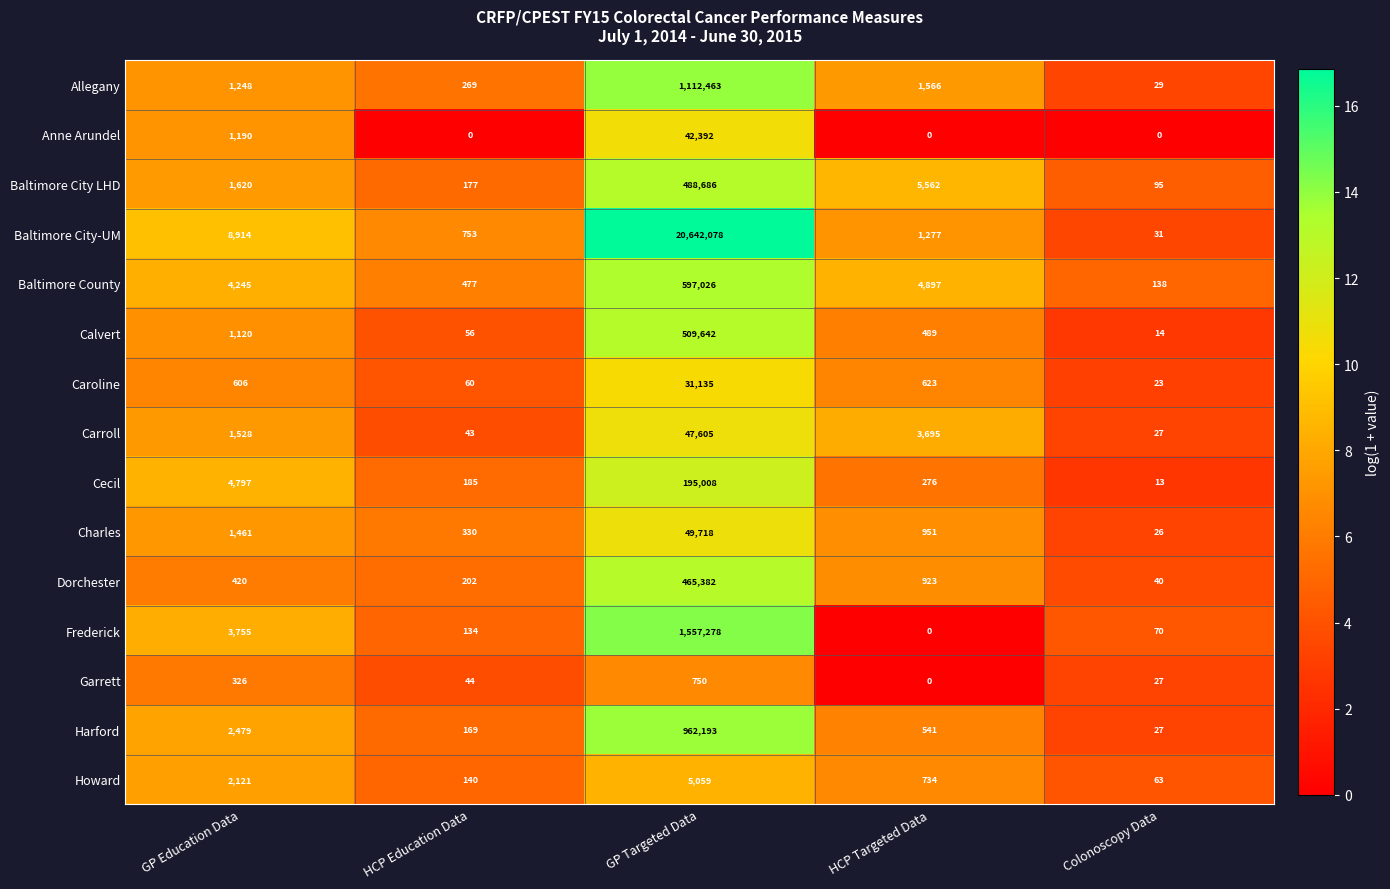

Is the value of Caroline at GP Targeted Data greater than the value of Carroll at GP Education Data?

Yes